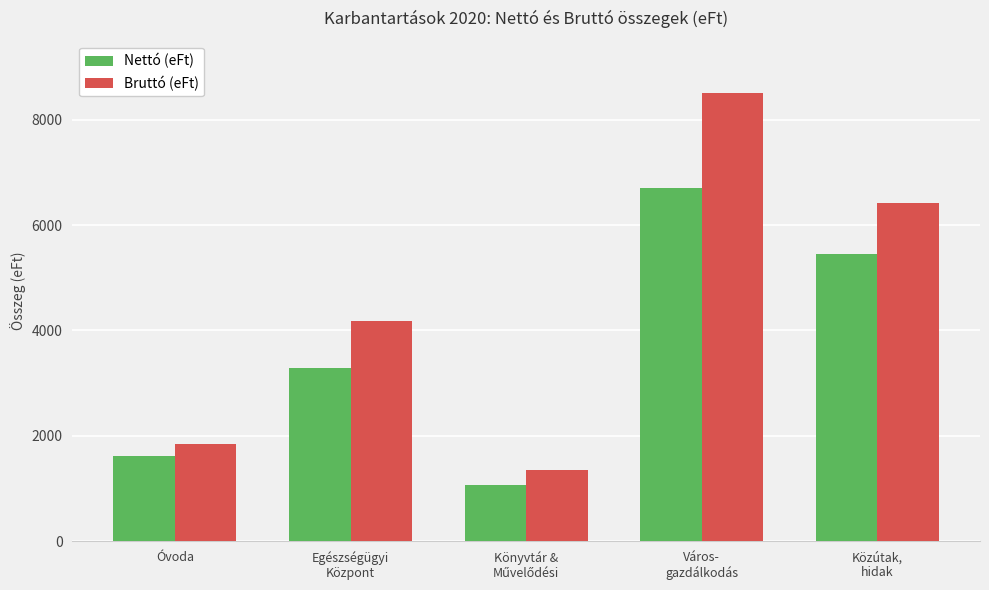

The value of Bruttó (eFt) at Egészségügyi
Központ is 6717. True or false?

False